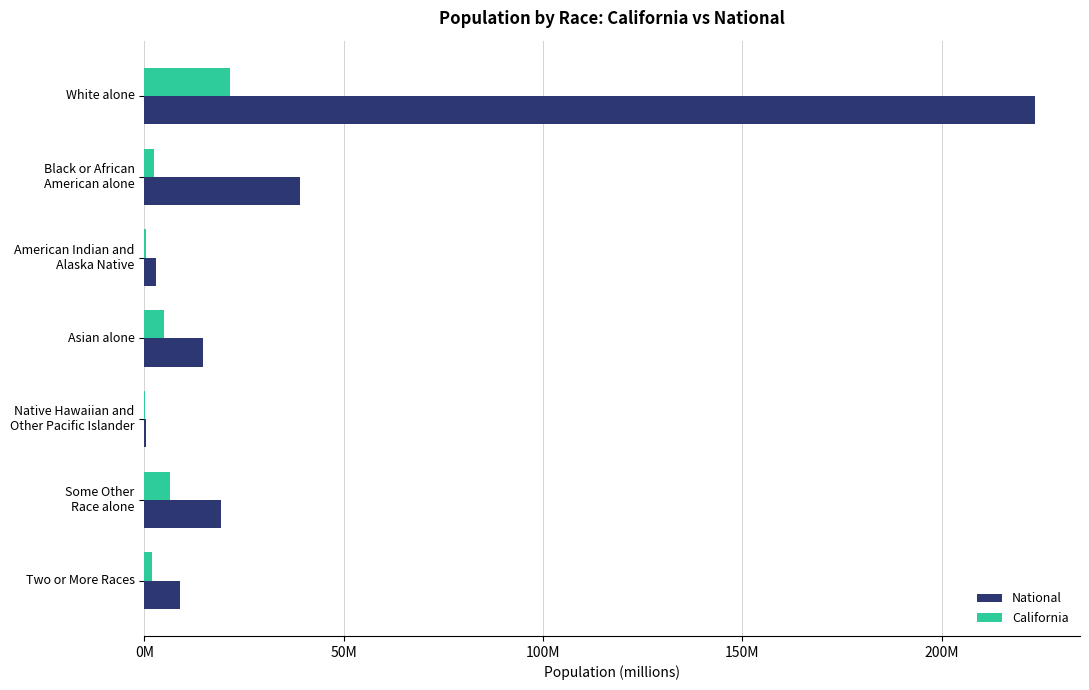

What is the highest value of the California series?

21.5